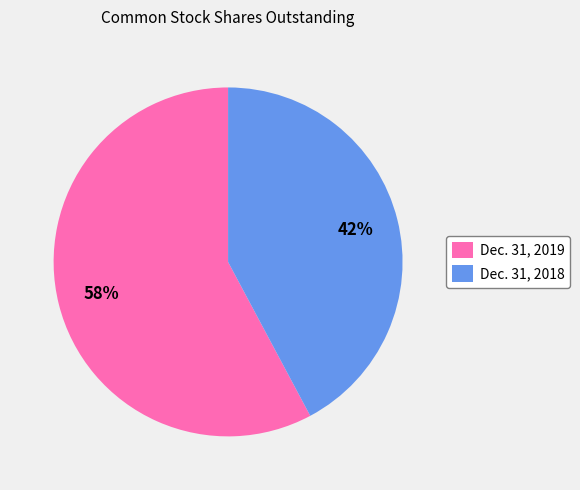

Does any single category account for the majority?

Yes